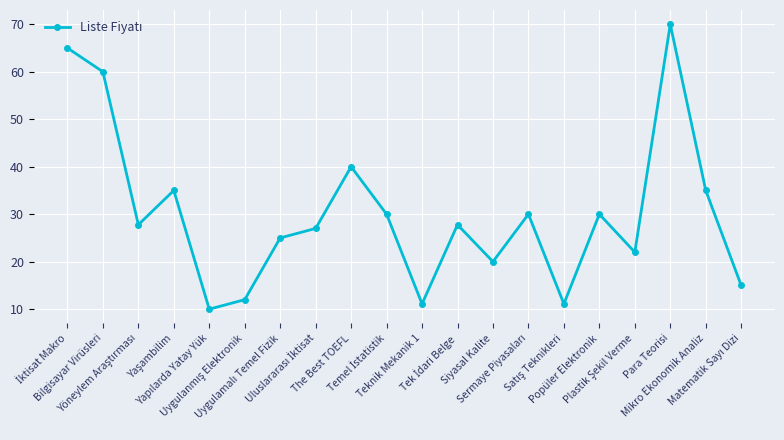

What is the maximum value shown in the chart?

70.0